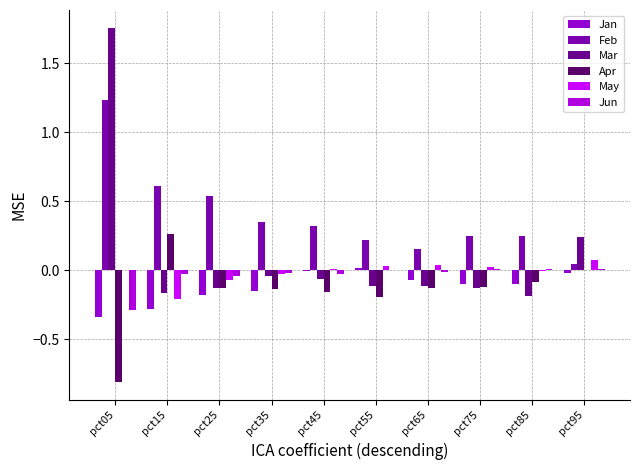

Is it true that Mar equals 0.1 at pct95?

False